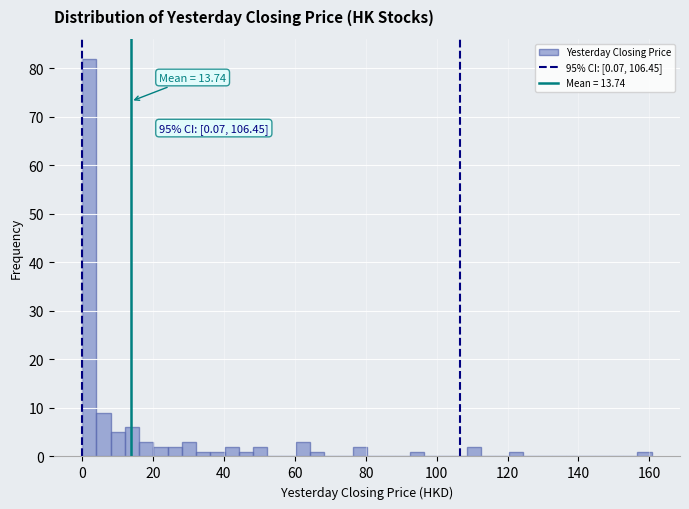

Around what value on the x-axis is the tallest bar? Give the approximate position of its centre, as read against the axis.

2